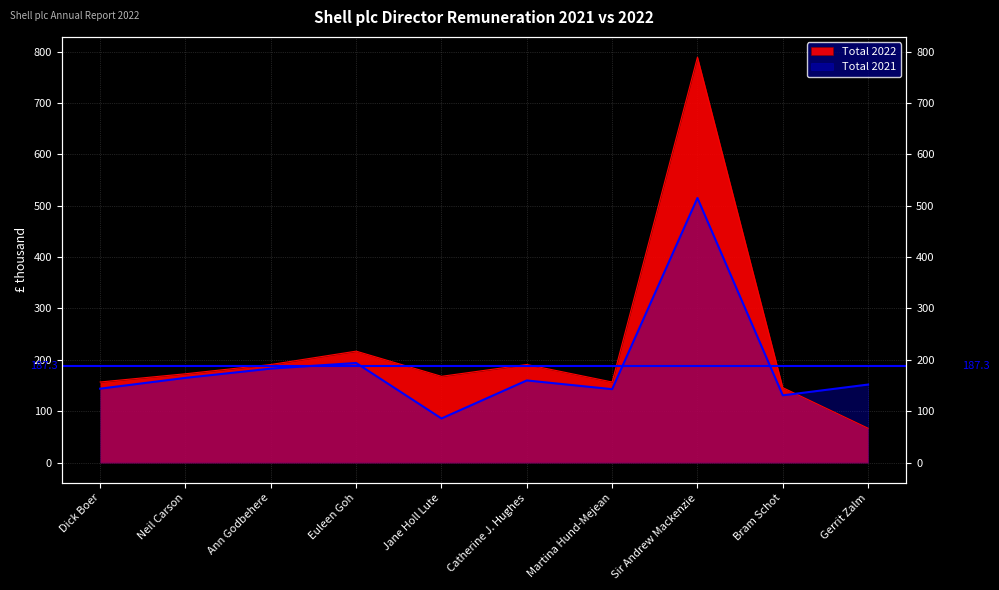

Count the number of data series in this chart.

2